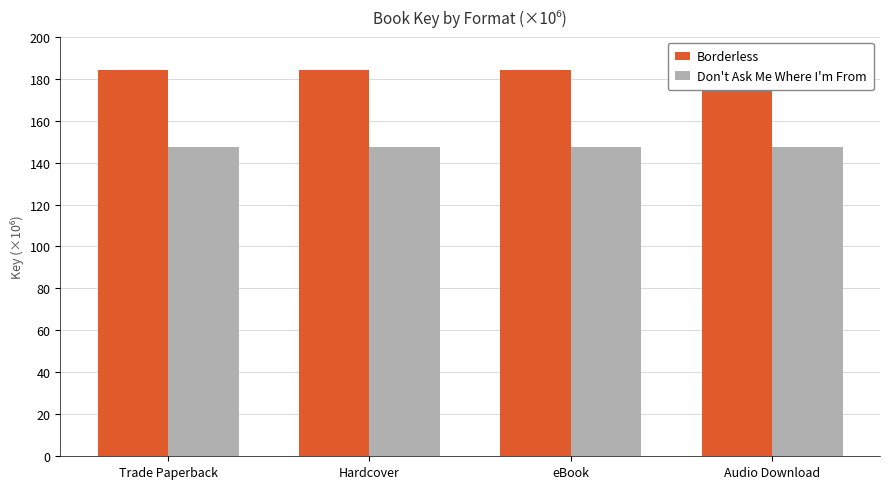

At which label is Borderless closest to 184?

Trade Paperback